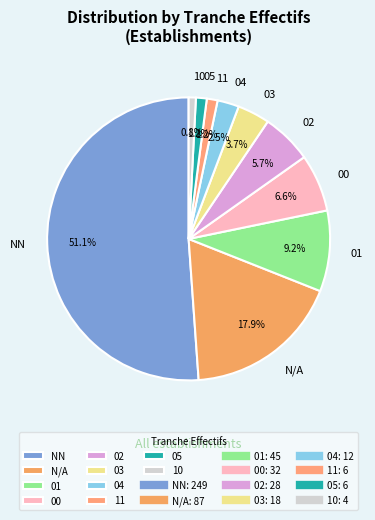

To the nearest percent, what is the difference between the 01 and 11 slice percentages?

8%